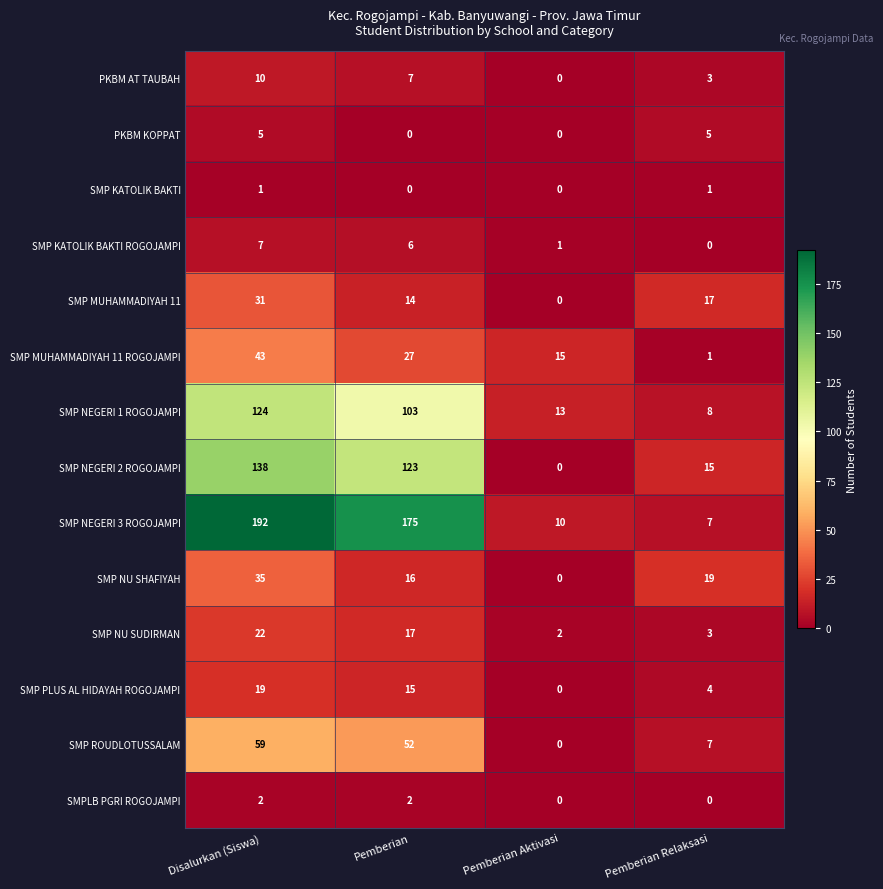

How many values in the PKBM AT TAUBAH series are below 7?

2